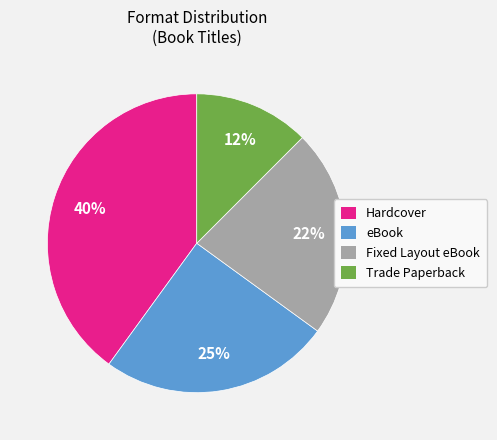

True or false: Trade Paperback accounts for 1% of the total.

False